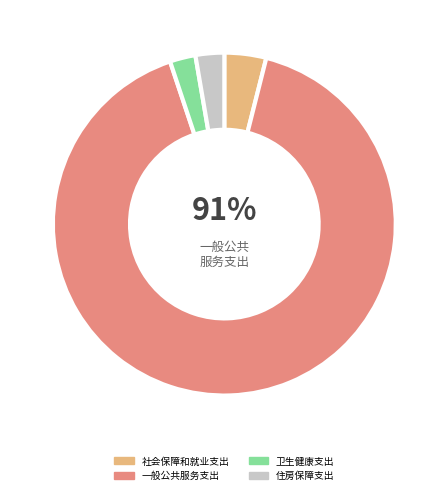

To the nearest percent, what is the combined percentage of 一般公共服务支出 and 社会保障和就业支出?

95%